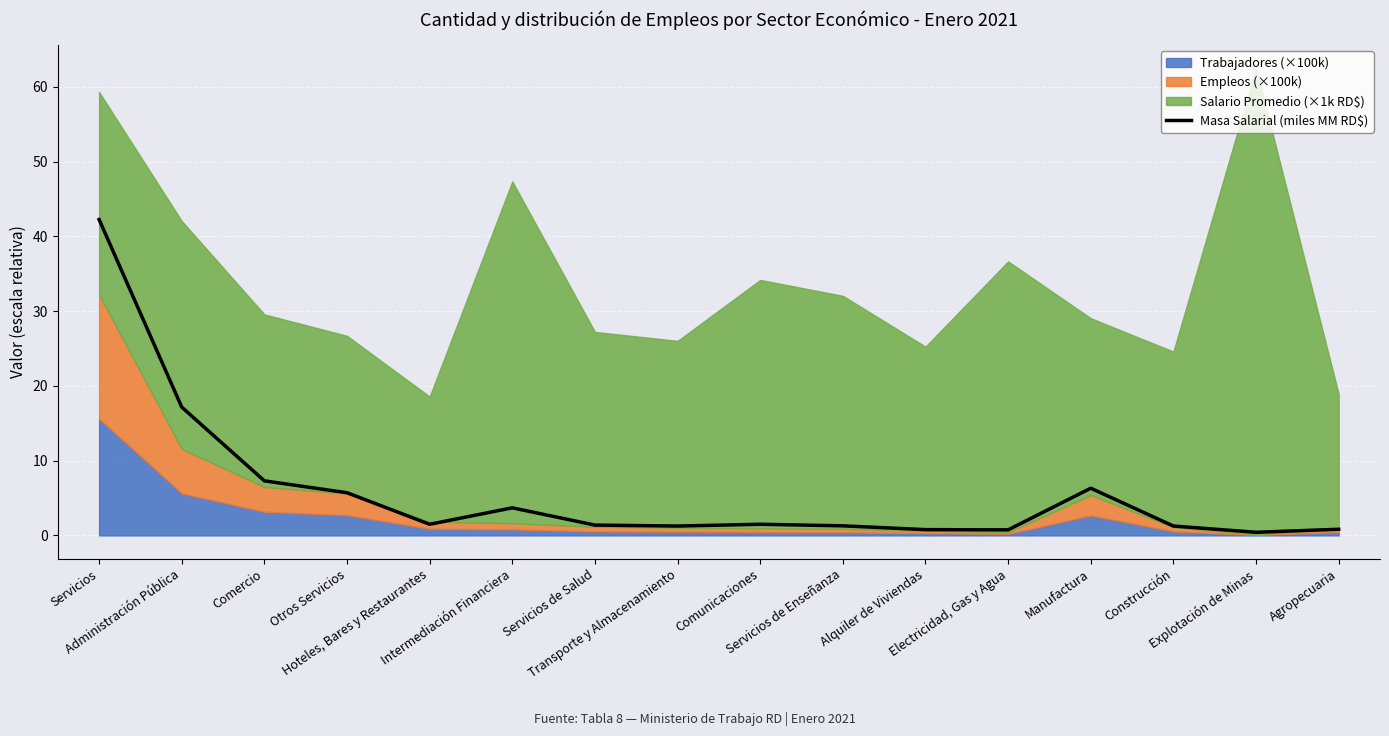

Rank the categories by value from lowest to highest.

Explotación de Minas, Electricidad, Gas y Agua, Alquiler de Viviendas, Agropecuaria, Transporte y Almacenamiento, Construcción, Servicios de Enseñanza, Servicios de Salud, Hoteles, Bares y Restaurantes, Comunicaciones, Intermediación Financiera, Otros Servicios, Manufactura, Comercio, Administración Pública, Servicios